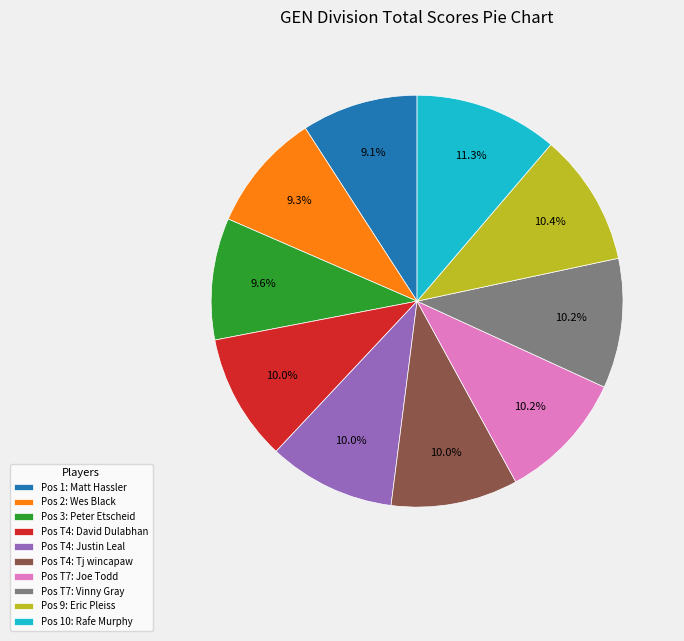

Which slice is the largest?

Pos 10: Rafe Murphy